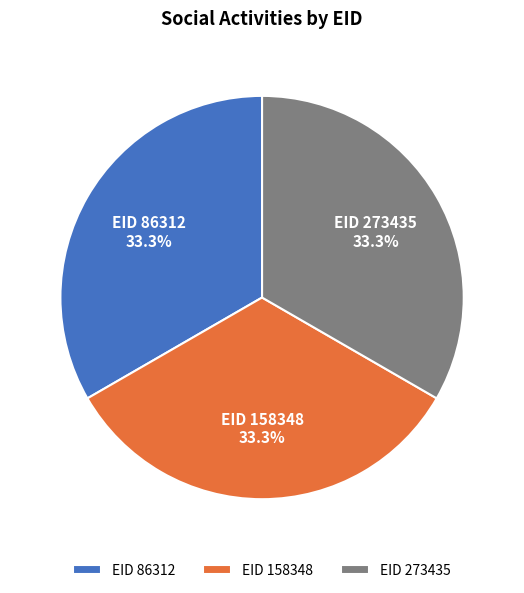

Combined, do EID 273435 and EID 158348 account for over 50%?

Yes